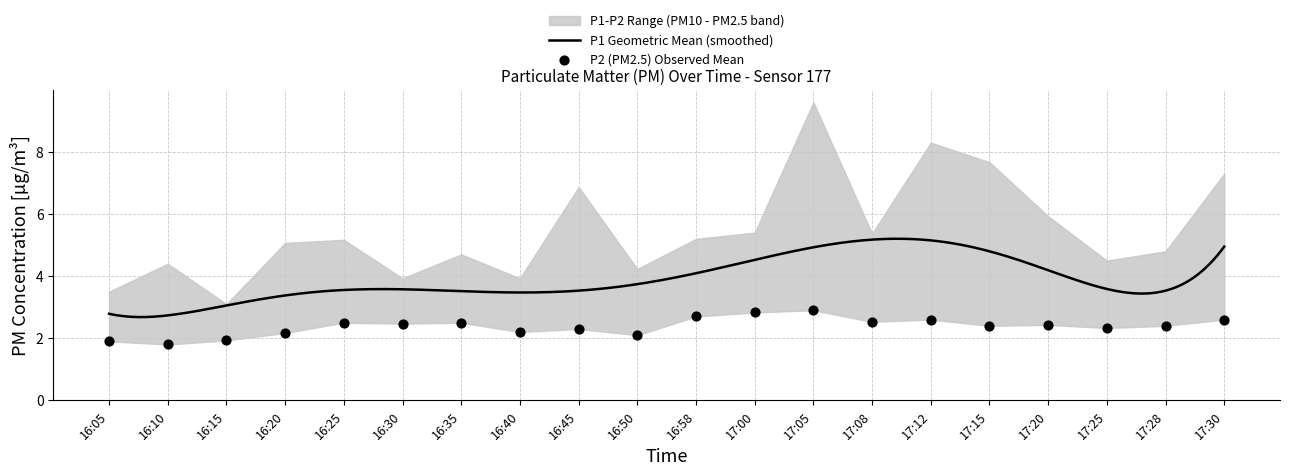

What is the ratio of the value at 16:35 to the value at 17:00?

0.9